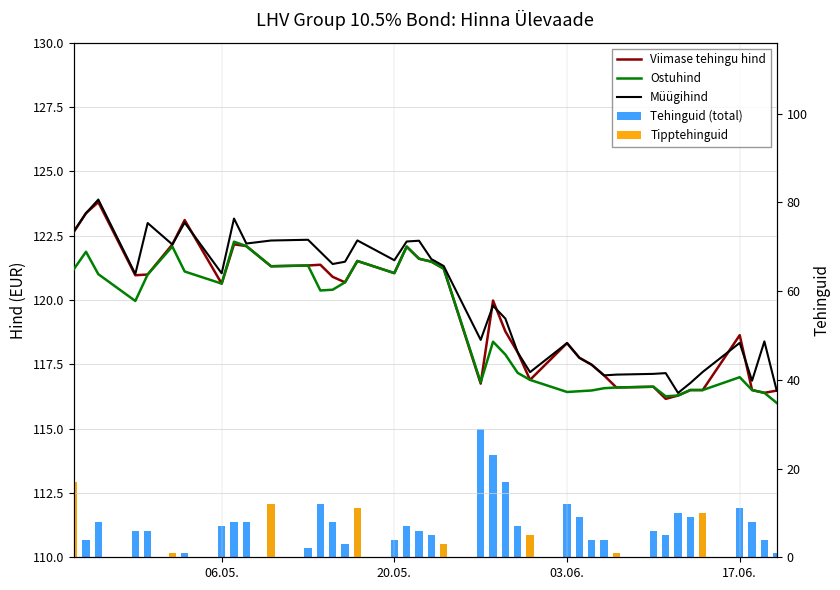

How many data points does each series have?

40